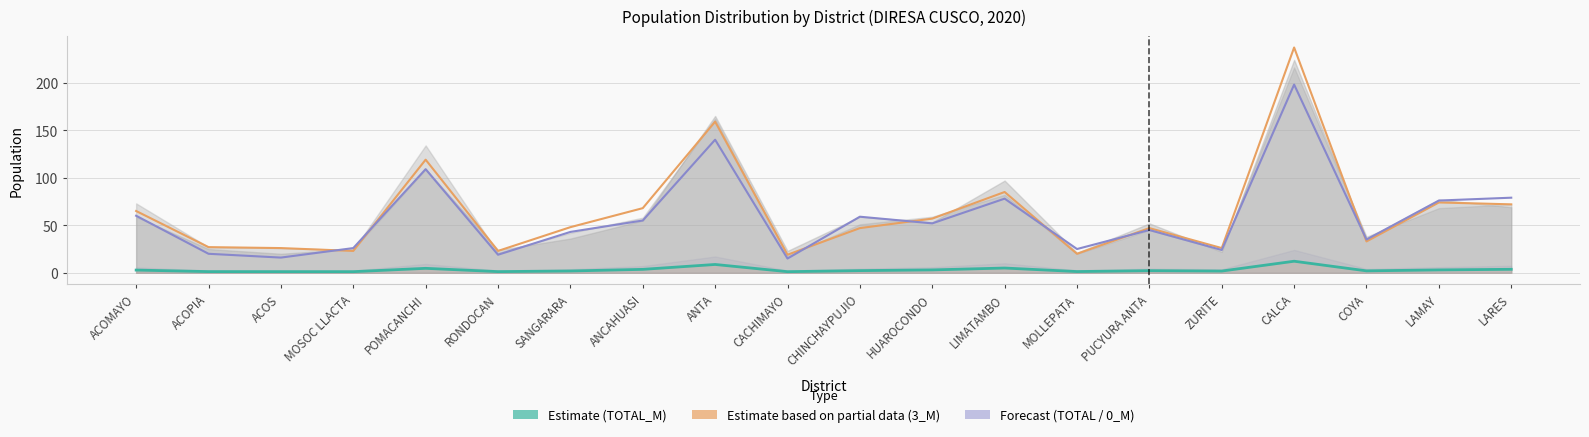

What is the minimum value shown in the chart?

1.2